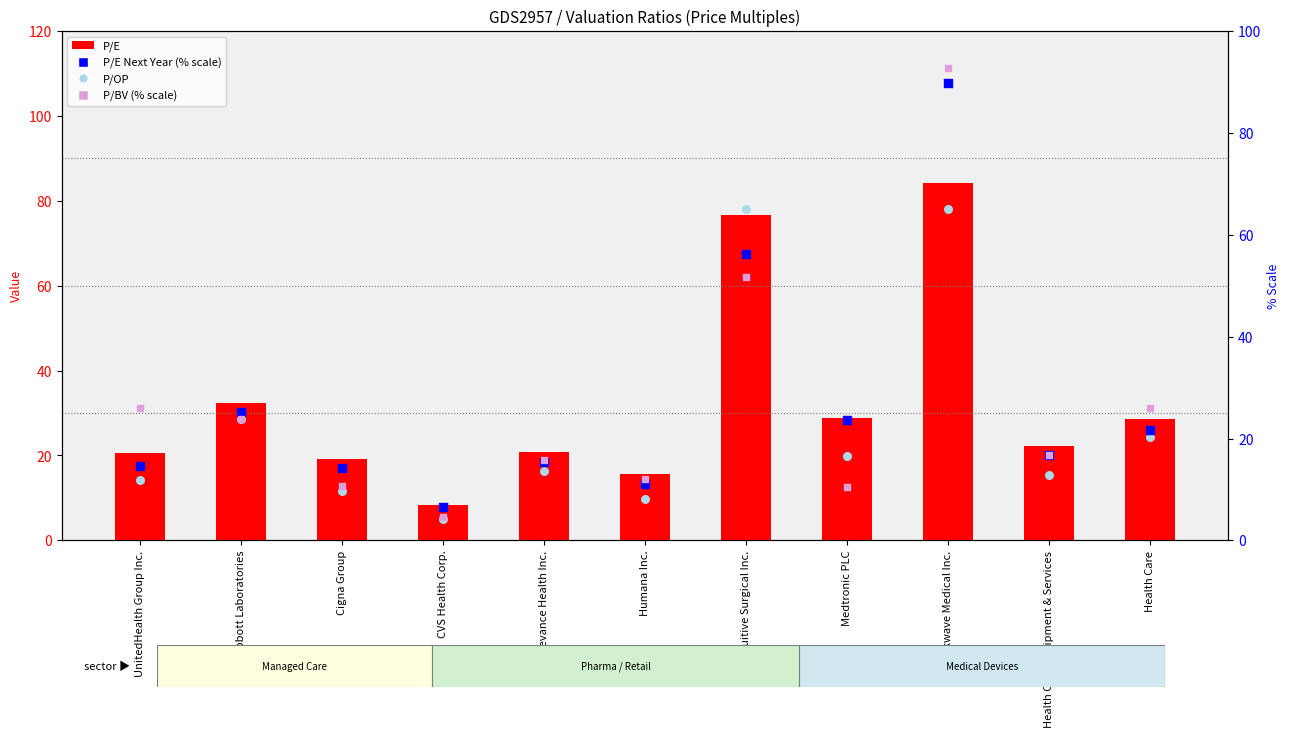

At which category is the sum across all series the highest?

Shockwave Medical Inc.